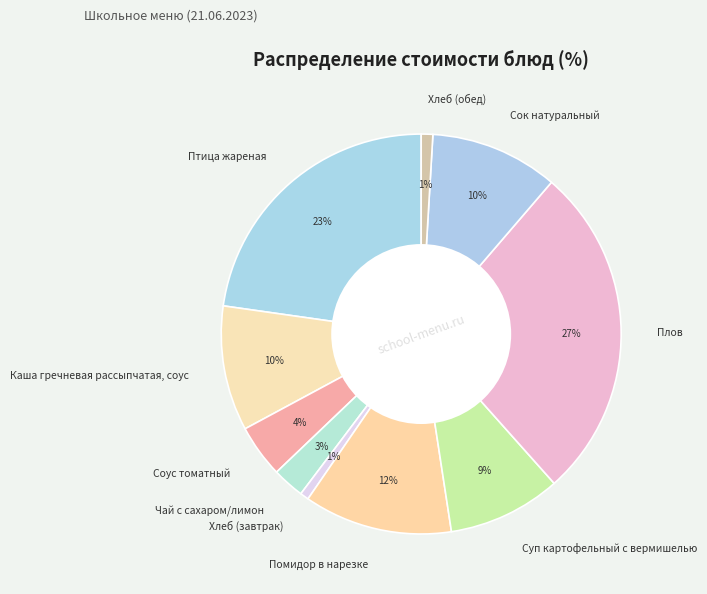

Combined, do Хлеб (завтрак) and Хлеб (обед) account for over 50%?

No